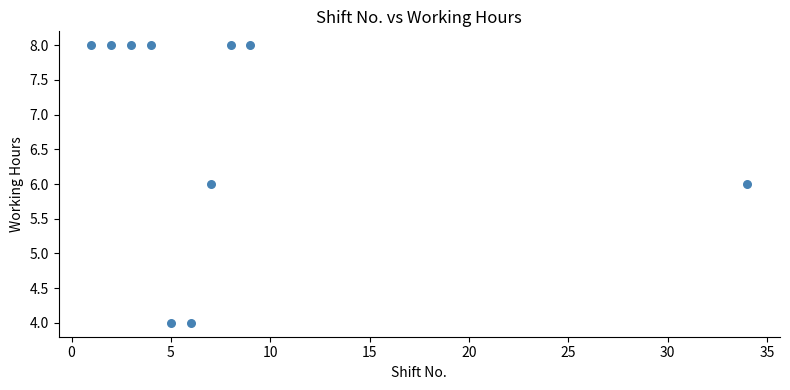

What is the range of X values (max minus min)?

33.0